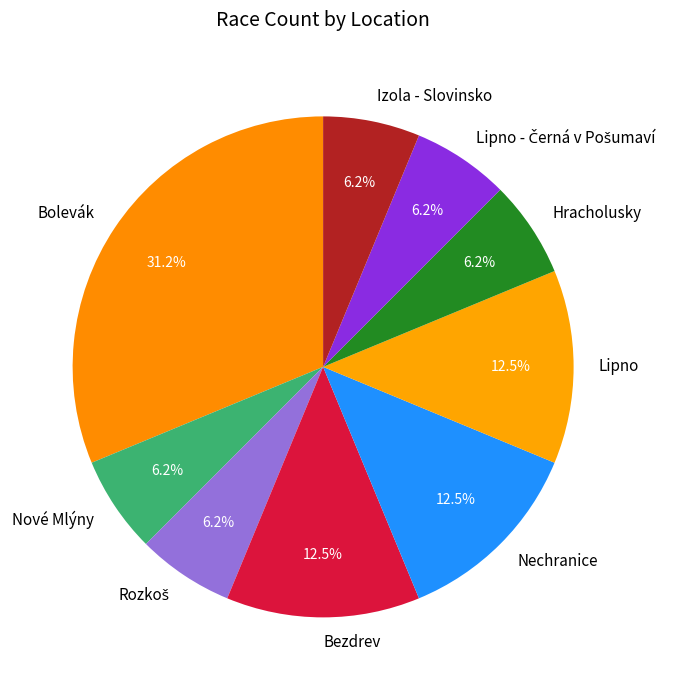

Which category has the biggest portion of the pie?

Bolevák